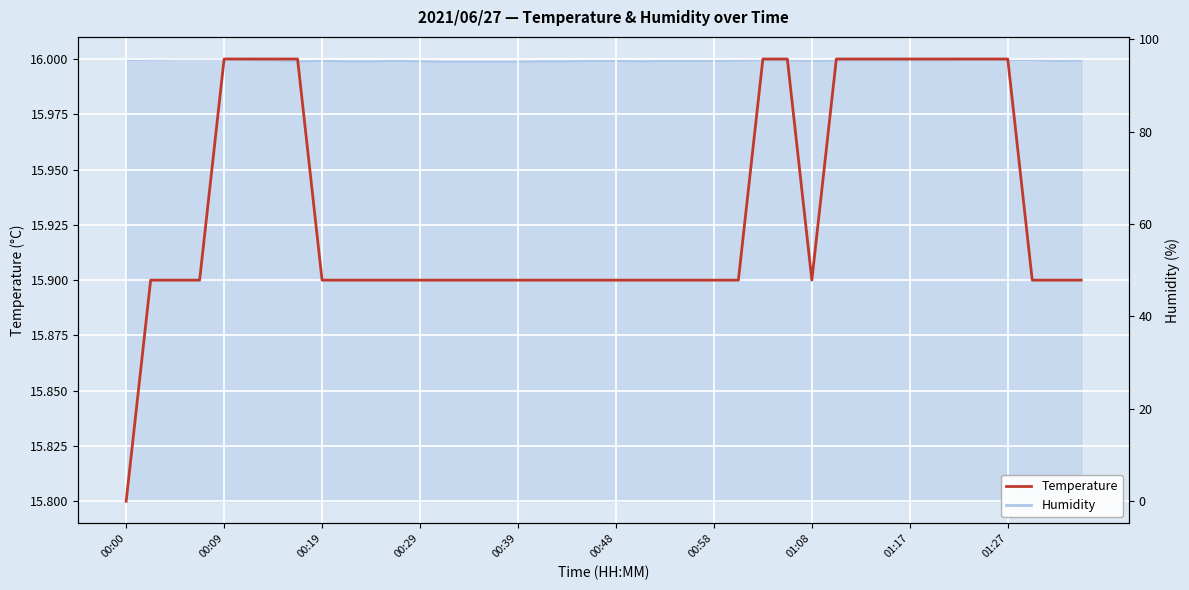

What is the maximum value for Temperature?

16.0